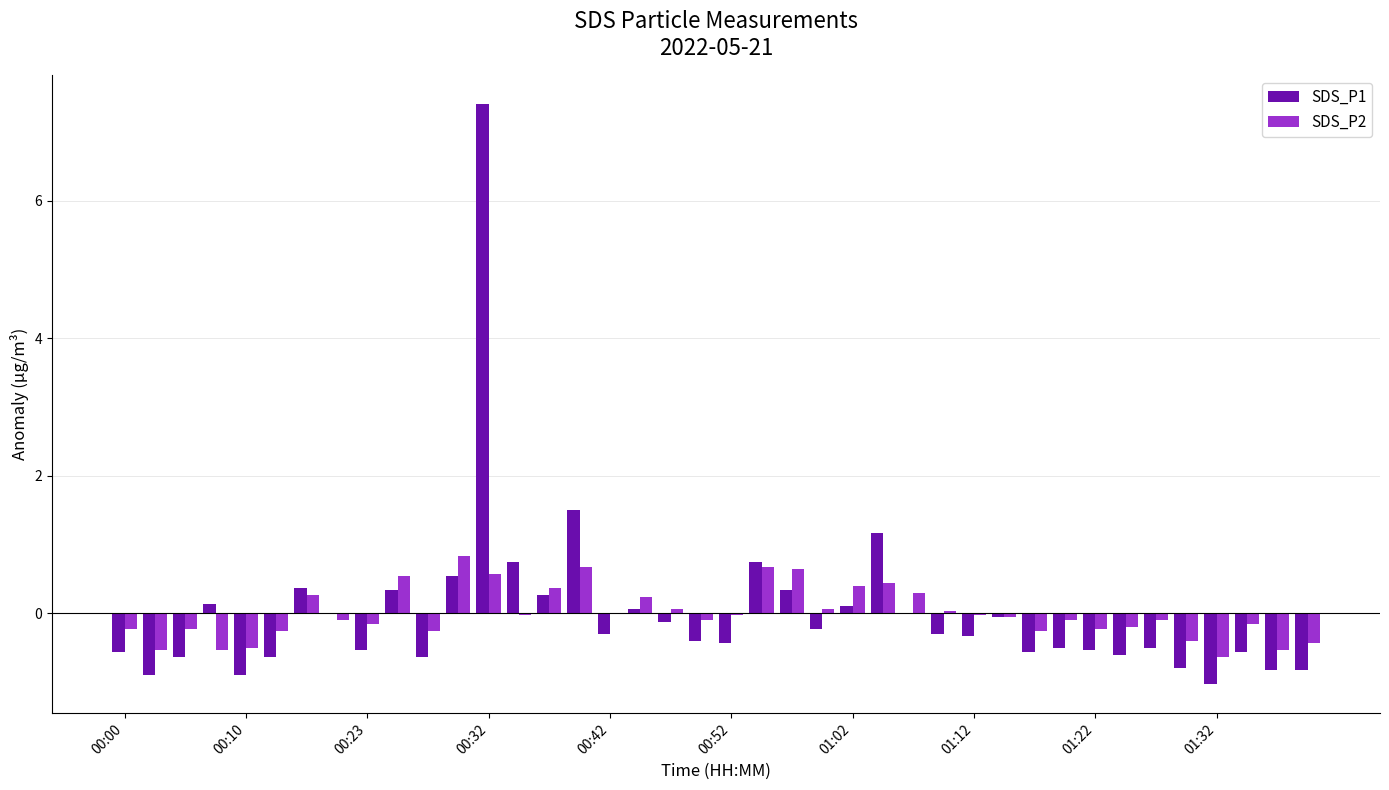

What is the maximum value for SDS_P2?

0.8